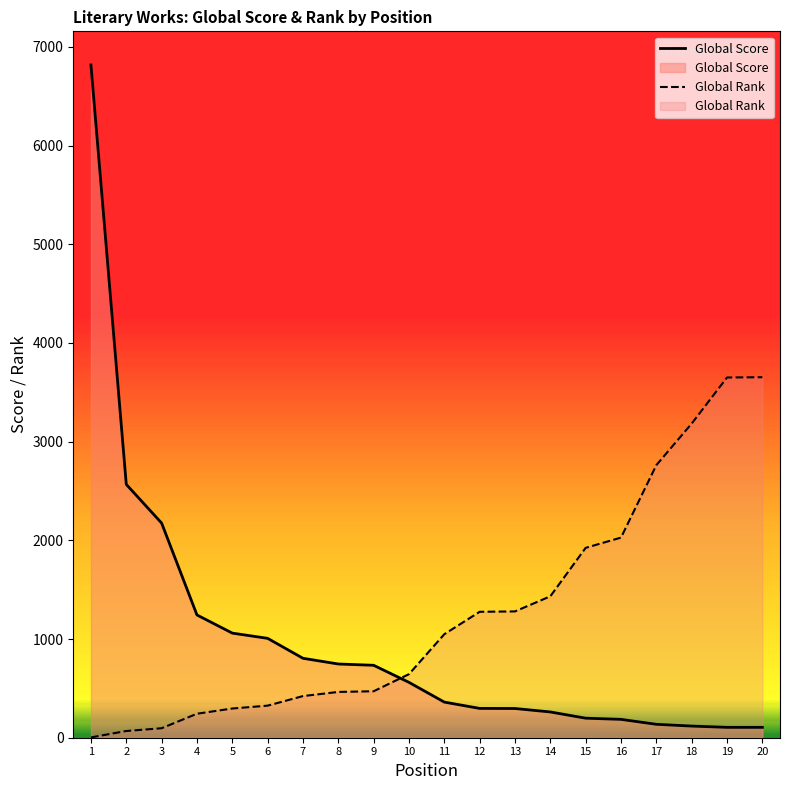

What is the average value of the Global Score series?

989